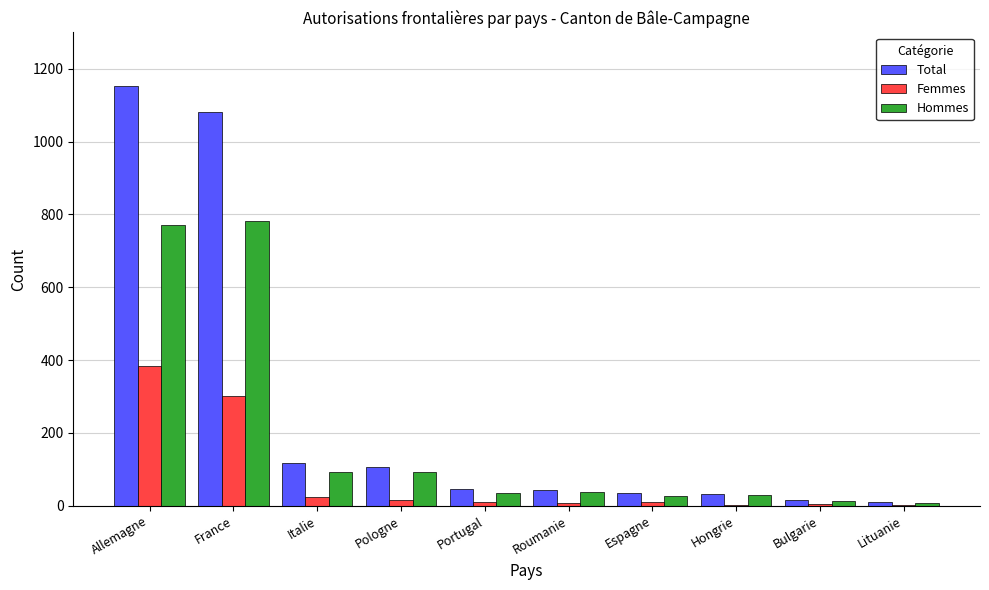

Where is Total nearest to the value 581?

Italie